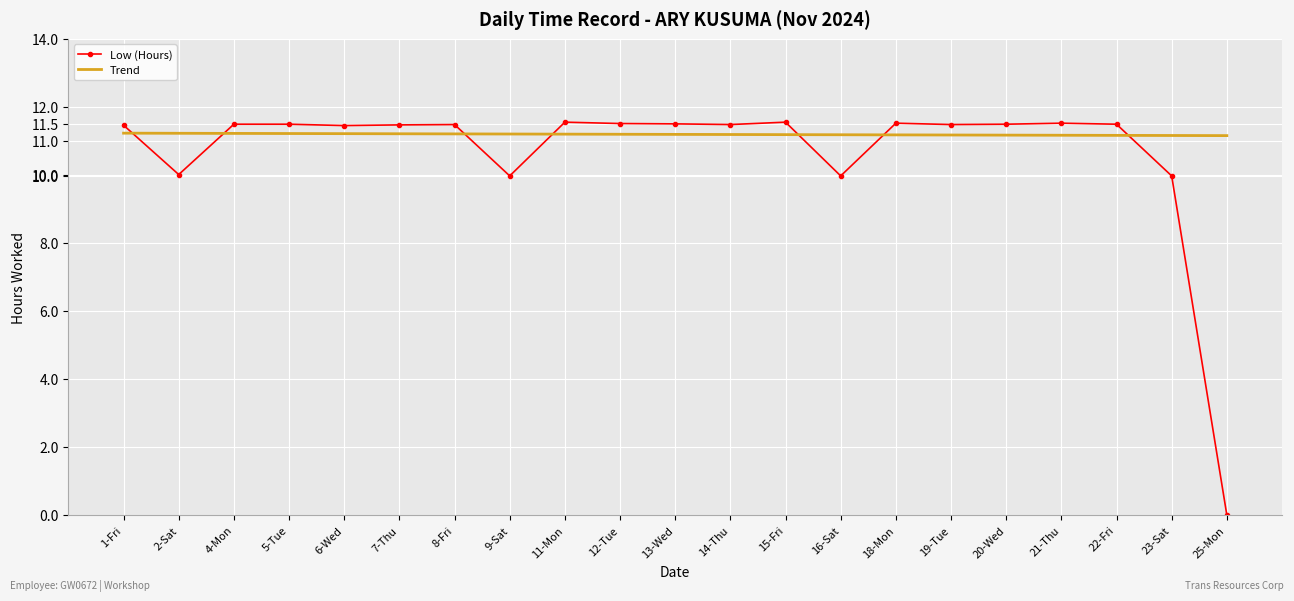

Read the Trend value at 15-Fri.

11.2